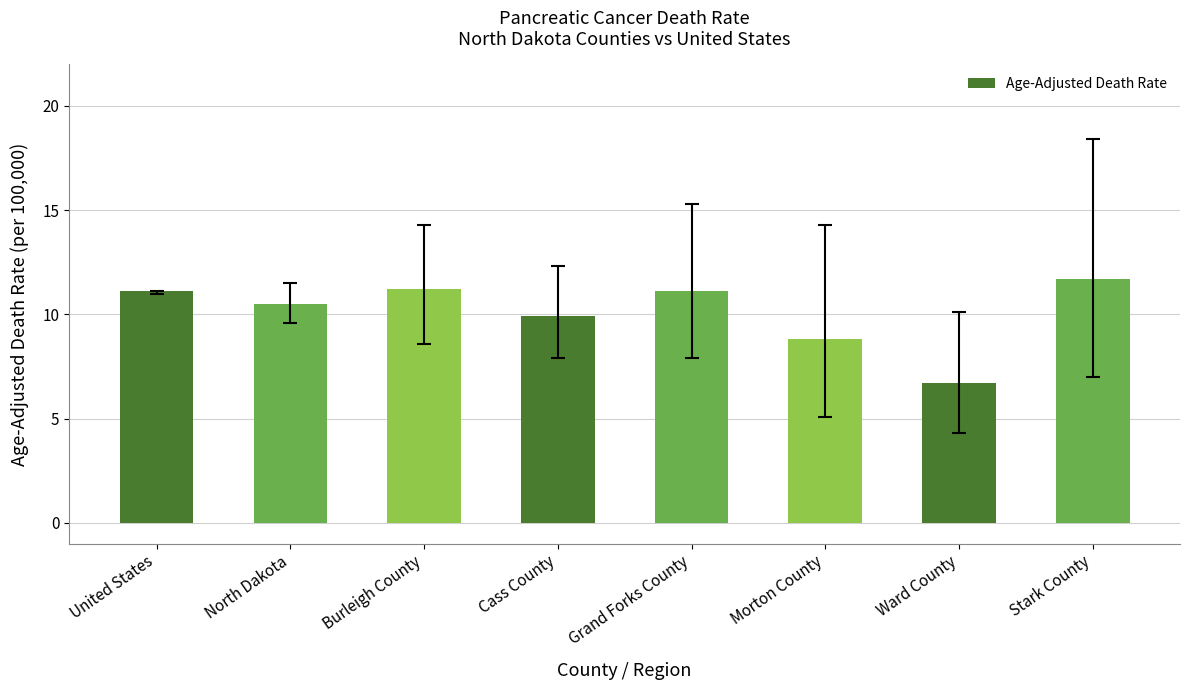

What is the average value?

10.1